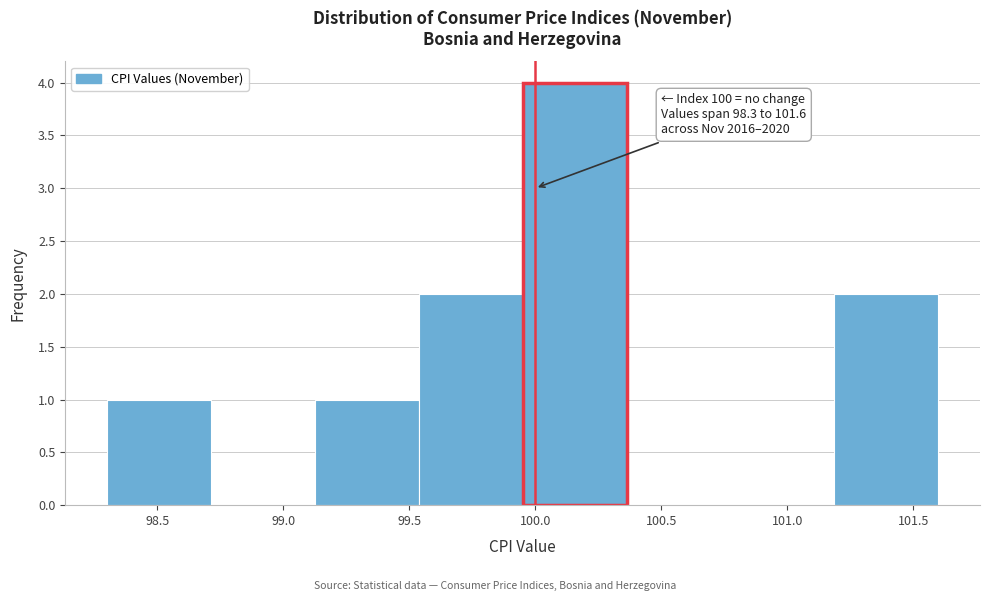

Which range on the x-axis has the tallest bar?

99.95 to 100.35